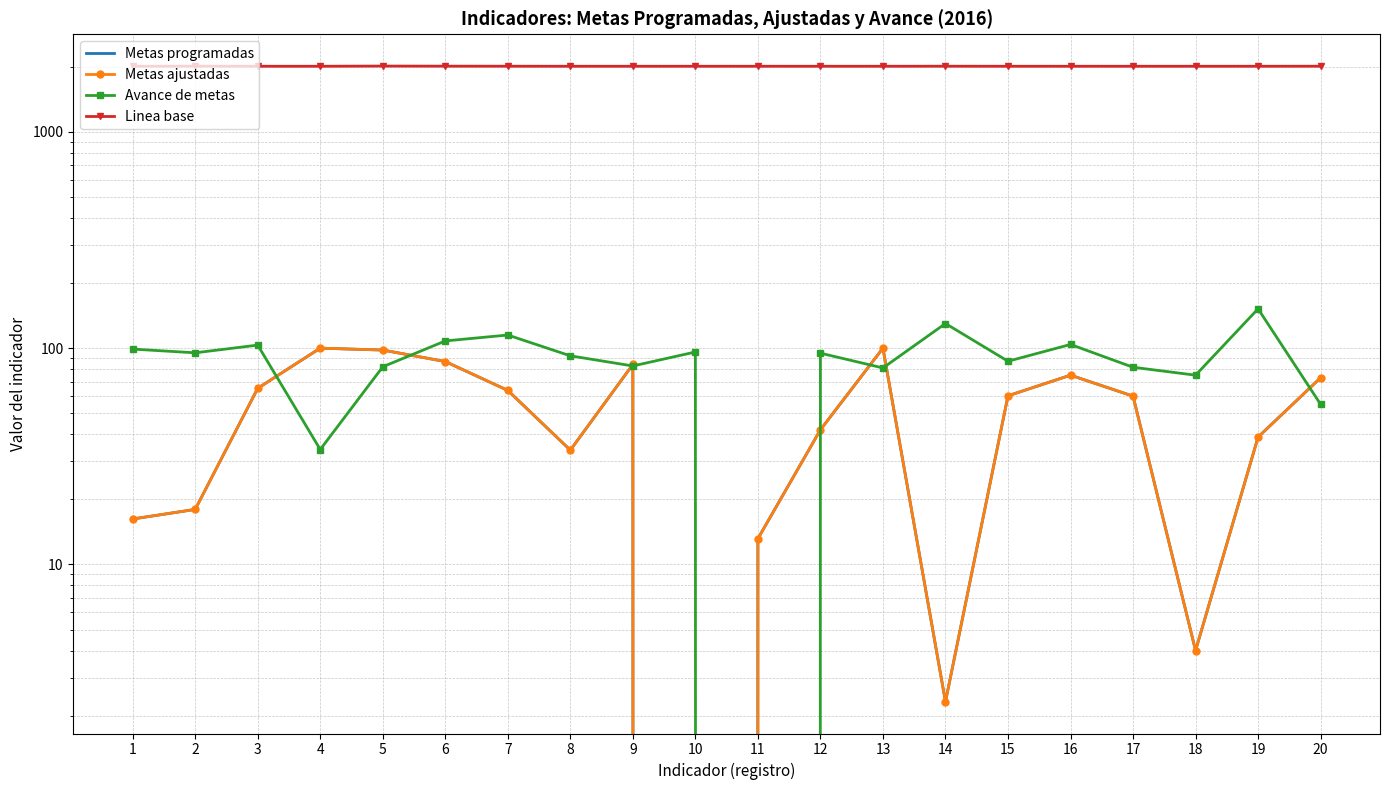

Where does the Metas programadas series first go above 60?

3